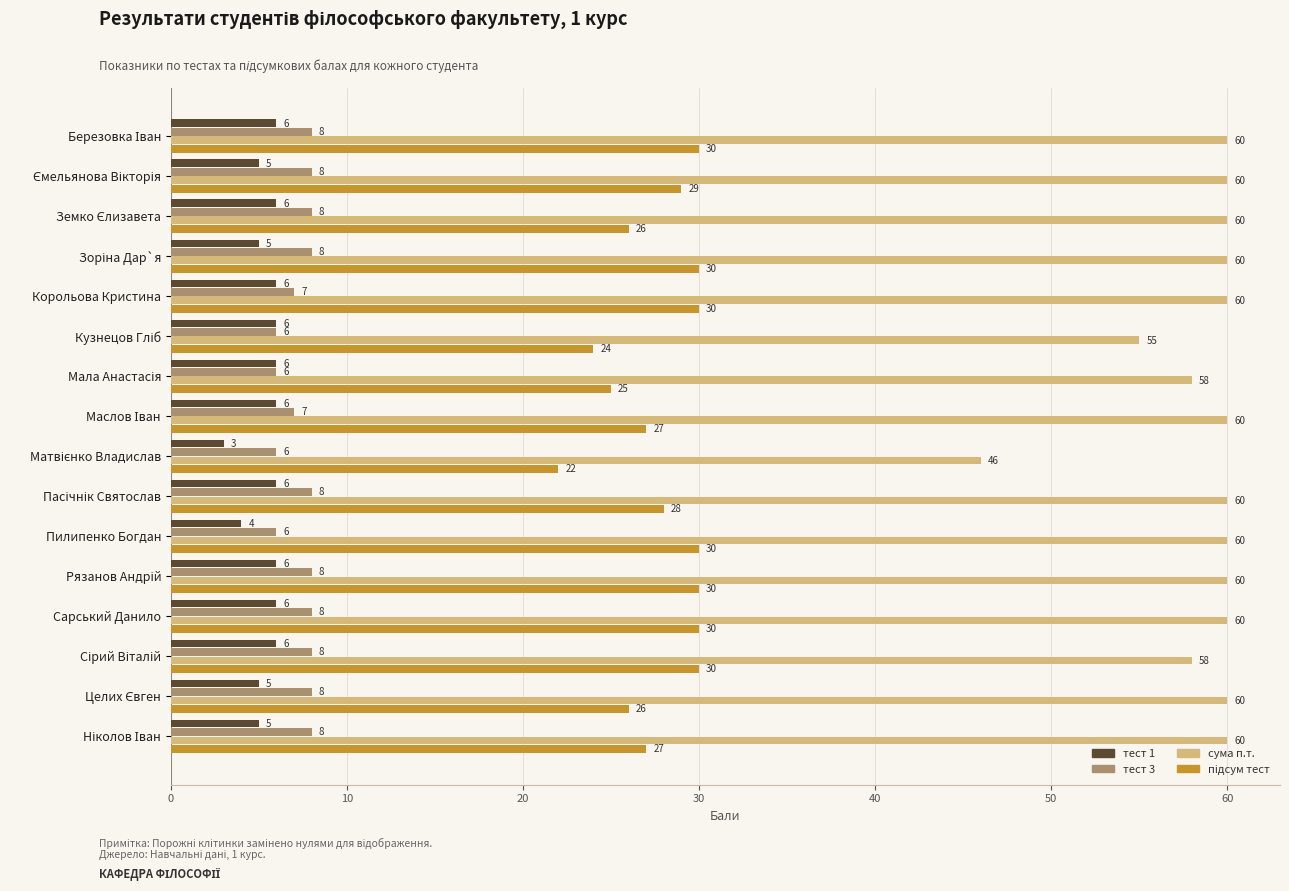

What is the difference between the second highest and minimum values in the сума п.т. series?

14